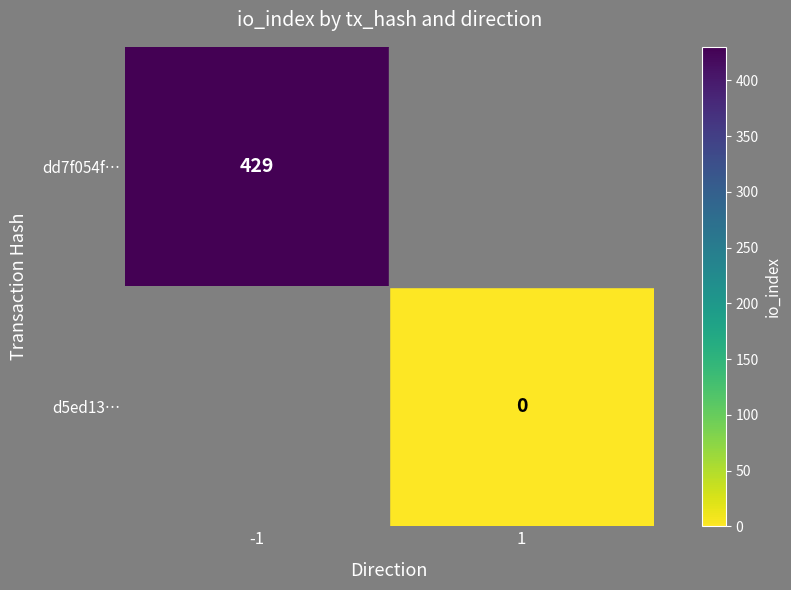

How many distinct data groups are displayed?

2